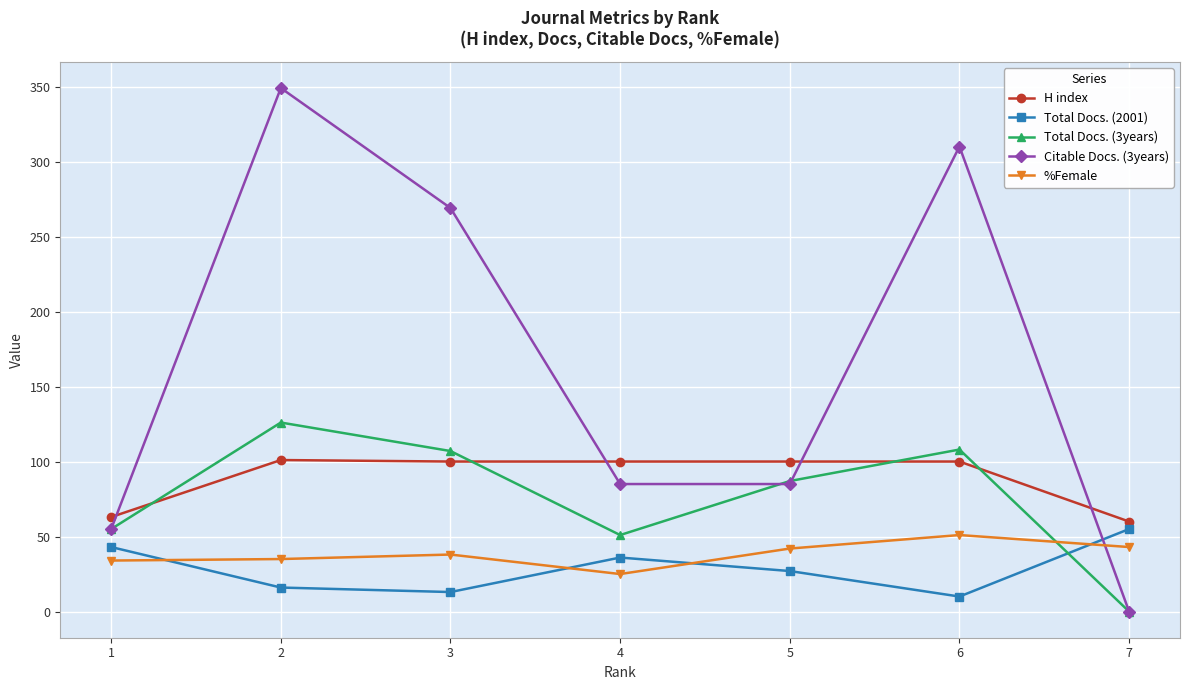

What is the difference between the maximum and minimum values in the Total Docs. (3years) series?

126